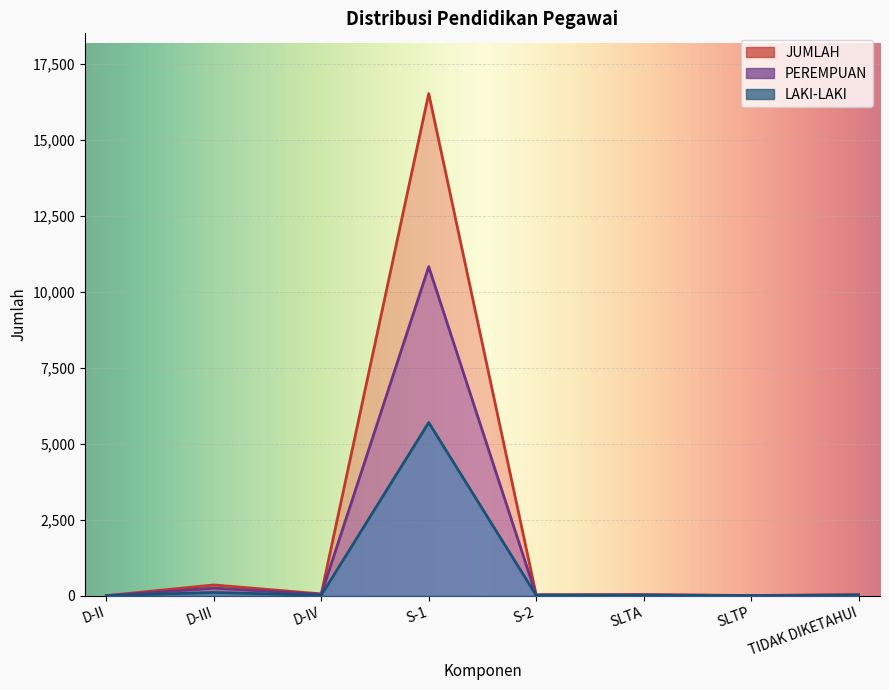

True or false: JUMLAH and PEREMPUAN cross at least once.

False